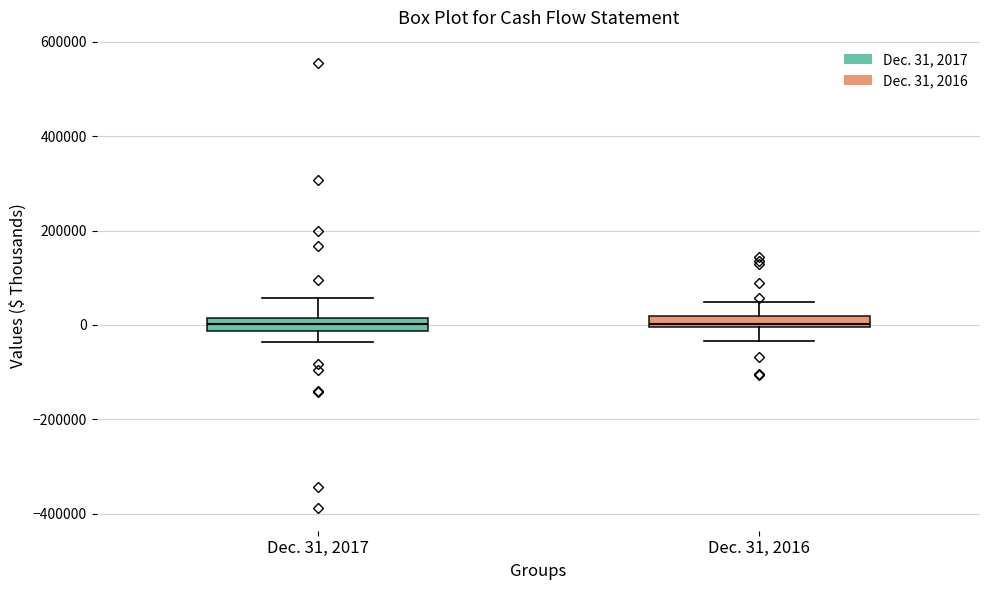

Where is the lower edge of the box for Dec. 31, 2017 on the y-axis? The values are not printed on the chart, so give them approximately, as read against the axis.

-20000